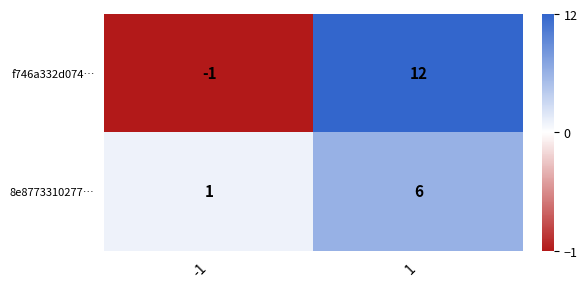

Count the number of categories in the chart.

2